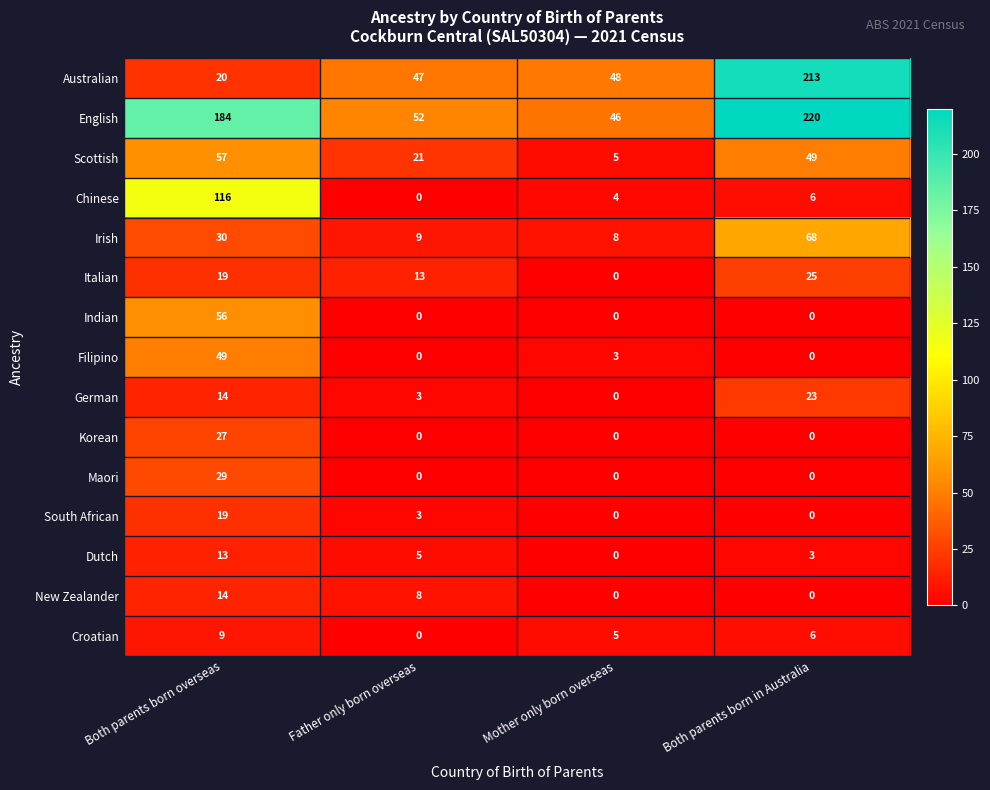

How many distinct data groups are displayed?

15